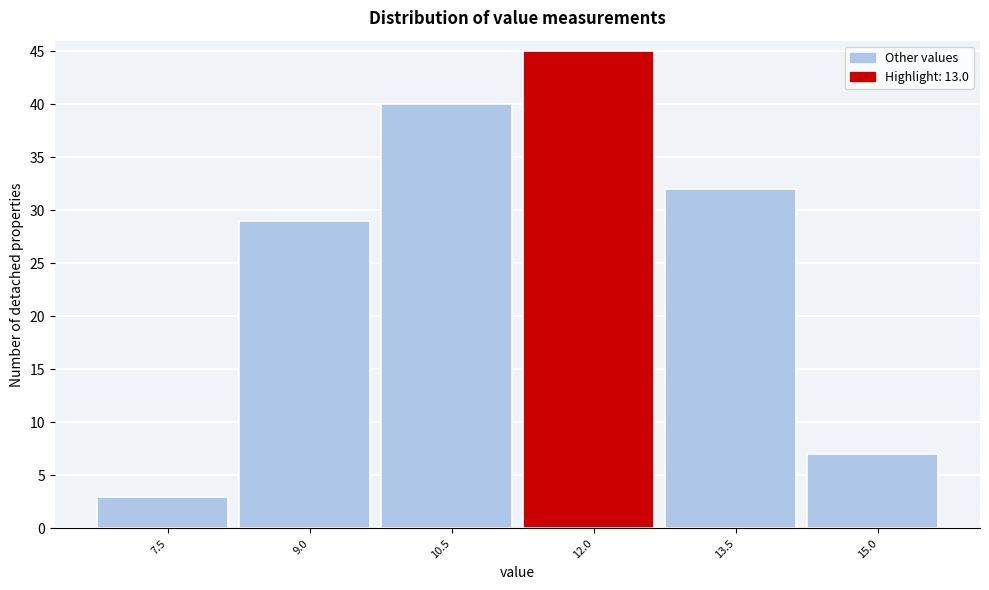

Reading left to right, transcribe all the data shown in this chart.

3	29	40	45	32	7